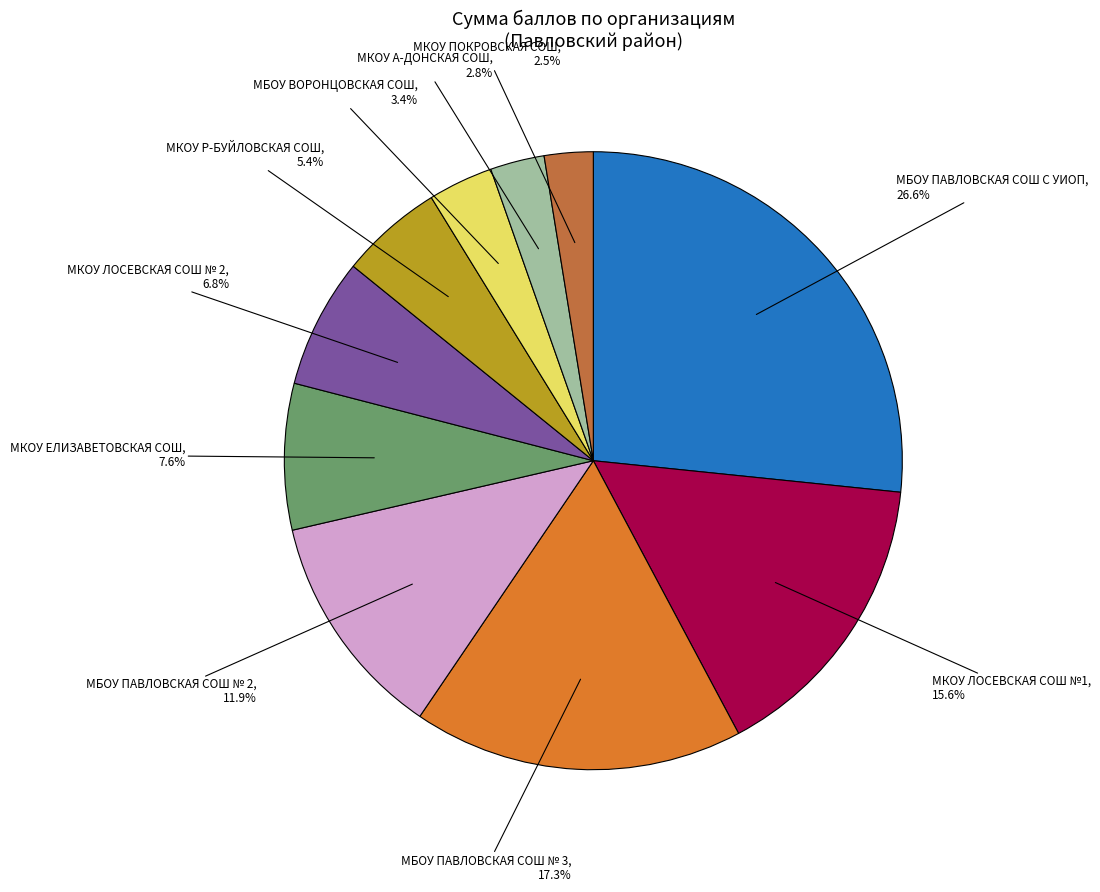

Is it true that МКОУ ЛОСЕВСКАЯ СОШ № 2 is 7% of the pie?

True